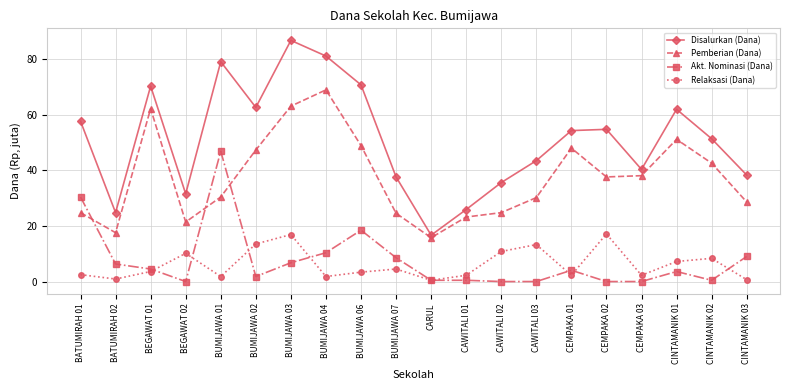

Where is the first local maximum for Pemberian (Dana)?

BEGAWAT 01